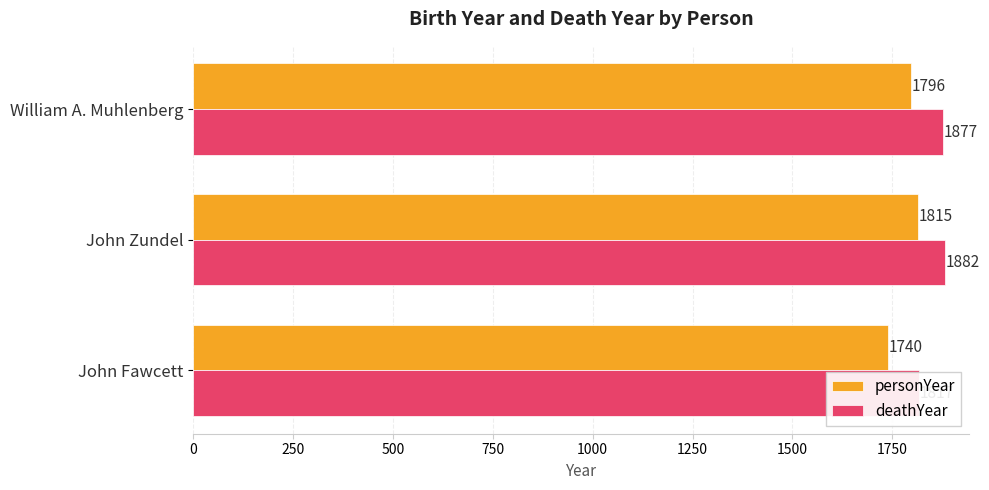

Count the number of data series in this chart.

2